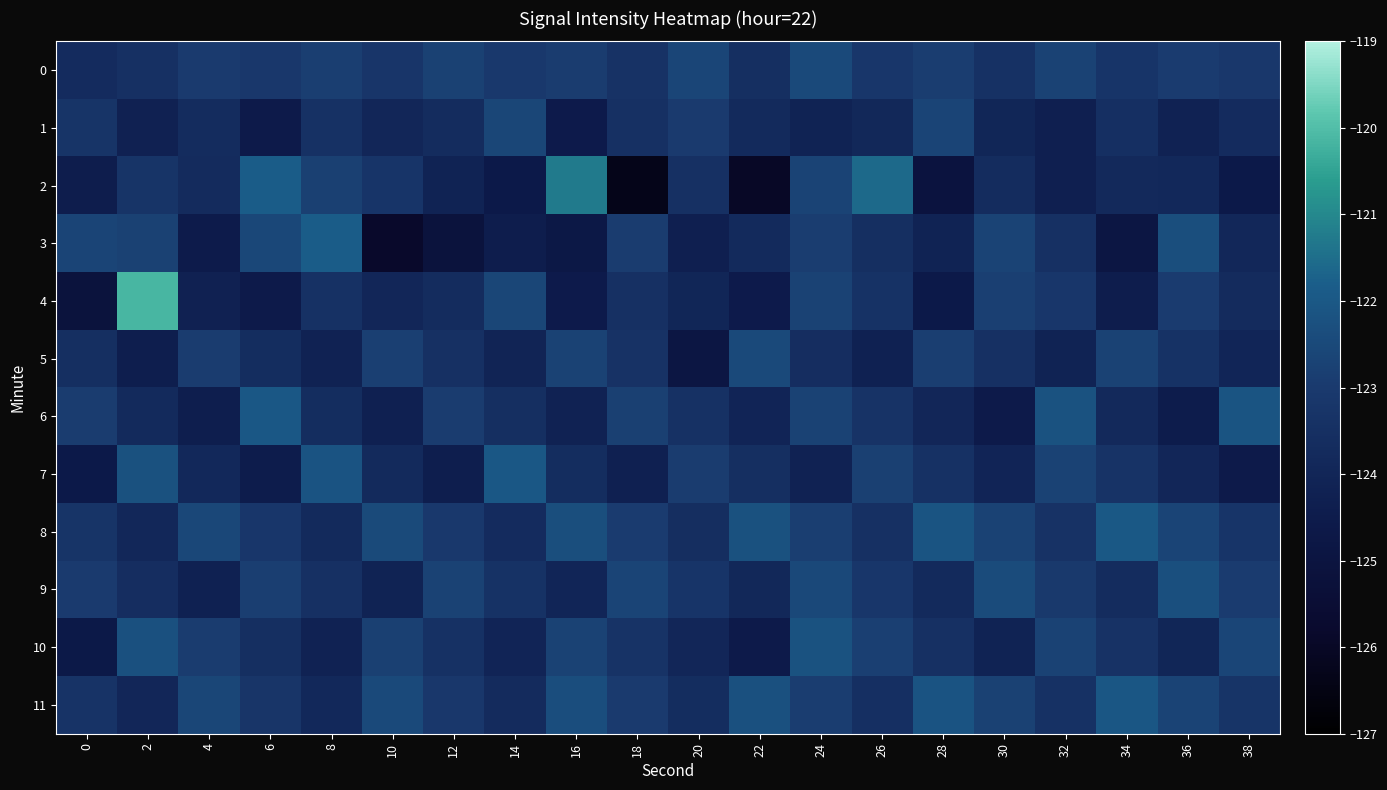

Reading left to right, what are all the values shown in this chart?

0: 0=-123.7	2=-123.4	4=-123.0	6=-123.1	8=-122.8	10=-123.2	12=-122.8	14=-123.1	16=-122.9	18=-123.3	20=-122.6	22=-123.5	24=-122.5	26=-123.2	28=-122.9	30=-123.4	32=-122.7	34=-123.3	36=-123.0	38=-123.1
1: 0=-123.3	2=-124.2	4=-123.7	6=-124.6	8=-123.4	10=-123.9	12=-123.7	14=-122.6	16=-124.5	18=-123.5	20=-123.0	22=-123.8	24=-124.1	26=-123.9	28=-122.6	30=-124.0	32=-124.3	34=-123.5	36=-124.2	38=-123.7
2: 0=-124.4	2=-123.3	4=-123.7	6=-121.9	8=-122.8	10=-123.3	12=-124.2	14=-124.6	16=-121.3	18=-126.3	20=-123.4	22=-126.0	24=-122.7	26=-121.6	28=-125.1	30=-123.7	32=-124.3	34=-123.8	36=-123.8	38=-124.6
3: 0=-122.6	2=-122.8	4=-124.5	6=-122.5	8=-121.9	10=-125.9	12=-125.1	14=-124.4	16=-124.7	18=-122.9	20=-124.3	22=-123.8	24=-122.9	26=-123.5	28=-124.1	30=-122.7	32=-123.4	34=-124.9	36=-122.3	38=-123.9
4: 0=-125.1	2=-120.2	4=-124.2	6=-124.6	8=-123.4	10=-123.9	12=-123.7	14=-122.6	16=-124.5	18=-123.5	20=-124.0	22=-124.6	24=-122.7	26=-123.4	28=-124.6	30=-122.8	32=-123.2	34=-124.4	36=-123.0	38=-123.7
5: 0=-123.5	2=-124.4	4=-122.9	6=-123.6	8=-124.2	10=-122.8	12=-123.5	14=-124.1	16=-122.7	18=-123.3	20=-124.9	22=-122.5	24=-123.6	26=-124.2	28=-122.9	30=-123.5	32=-124.1	34=-122.8	36=-123.4	38=-124.0
6: 0=-122.9	2=-123.8	4=-124.4	6=-122.0	8=-123.7	10=-124.3	12=-122.9	14=-123.5	16=-124.2	18=-122.8	20=-123.4	22=-124.1	24=-122.7	26=-123.3	28=-124.0	30=-124.6	32=-122.2	34=-123.8	36=-124.5	38=-122.1
7: 0=-124.6	2=-122.2	4=-123.9	6=-124.5	8=-122.1	10=-123.8	12=-124.4	14=-122.0	16=-123.7	18=-124.3	20=-122.9	22=-123.5	24=-124.2	26=-122.8	28=-123.4	30=-124.1	32=-122.7	34=-123.3	36=-124.0	38=-124.6
8: 0=-123.3	2=-123.9	4=-122.5	6=-123.2	8=-123.8	10=-122.4	12=-123.1	14=-123.7	16=-122.3	18=-123.0	20=-123.6	22=-122.2	24=-122.8	26=-123.5	28=-122.1	30=-122.7	32=-123.4	34=-122.0	36=-122.6	38=-123.3
9: 0=-123.0	2=-123.6	4=-124.2	6=-122.9	8=-123.5	10=-124.1	12=-122.8	14=-123.4	16=-124.0	18=-122.6	20=-123.3	22=-123.9	24=-122.5	26=-123.2	28=-123.8	30=-122.4	32=-123.0	34=-123.7	36=-122.3	38=-122.9
10: 0=-124.7	2=-122.3	4=-122.9	6=-123.5	8=-124.2	10=-122.8	12=-123.4	14=-124.1	16=-122.7	18=-123.3	20=-124.0	22=-124.6	24=-122.2	26=-122.8	28=-123.5	30=-124.1	32=-122.7	34=-123.4	36=-124.0	38=-122.6
11: 0=-123.3	2=-124.0	4=-122.6	6=-123.2	8=-123.8	10=-122.5	12=-123.1	14=-123.7	16=-122.4	18=-123.0	20=-123.6	22=-122.3	24=-122.9	26=-123.5	28=-122.2	30=-122.8	32=-123.4	34=-122.0	36=-122.7	38=-123.3